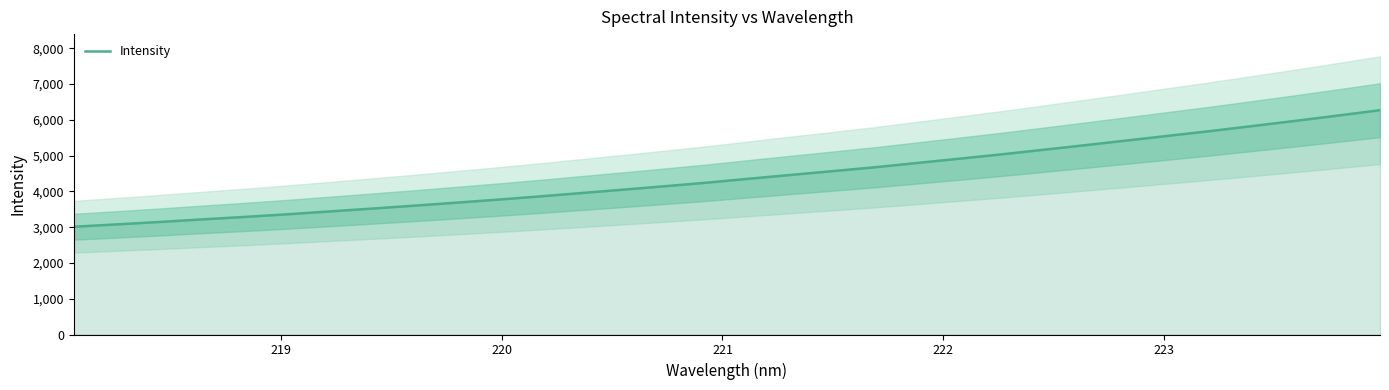

What is the lowest value of the Intensity series?

3012.8